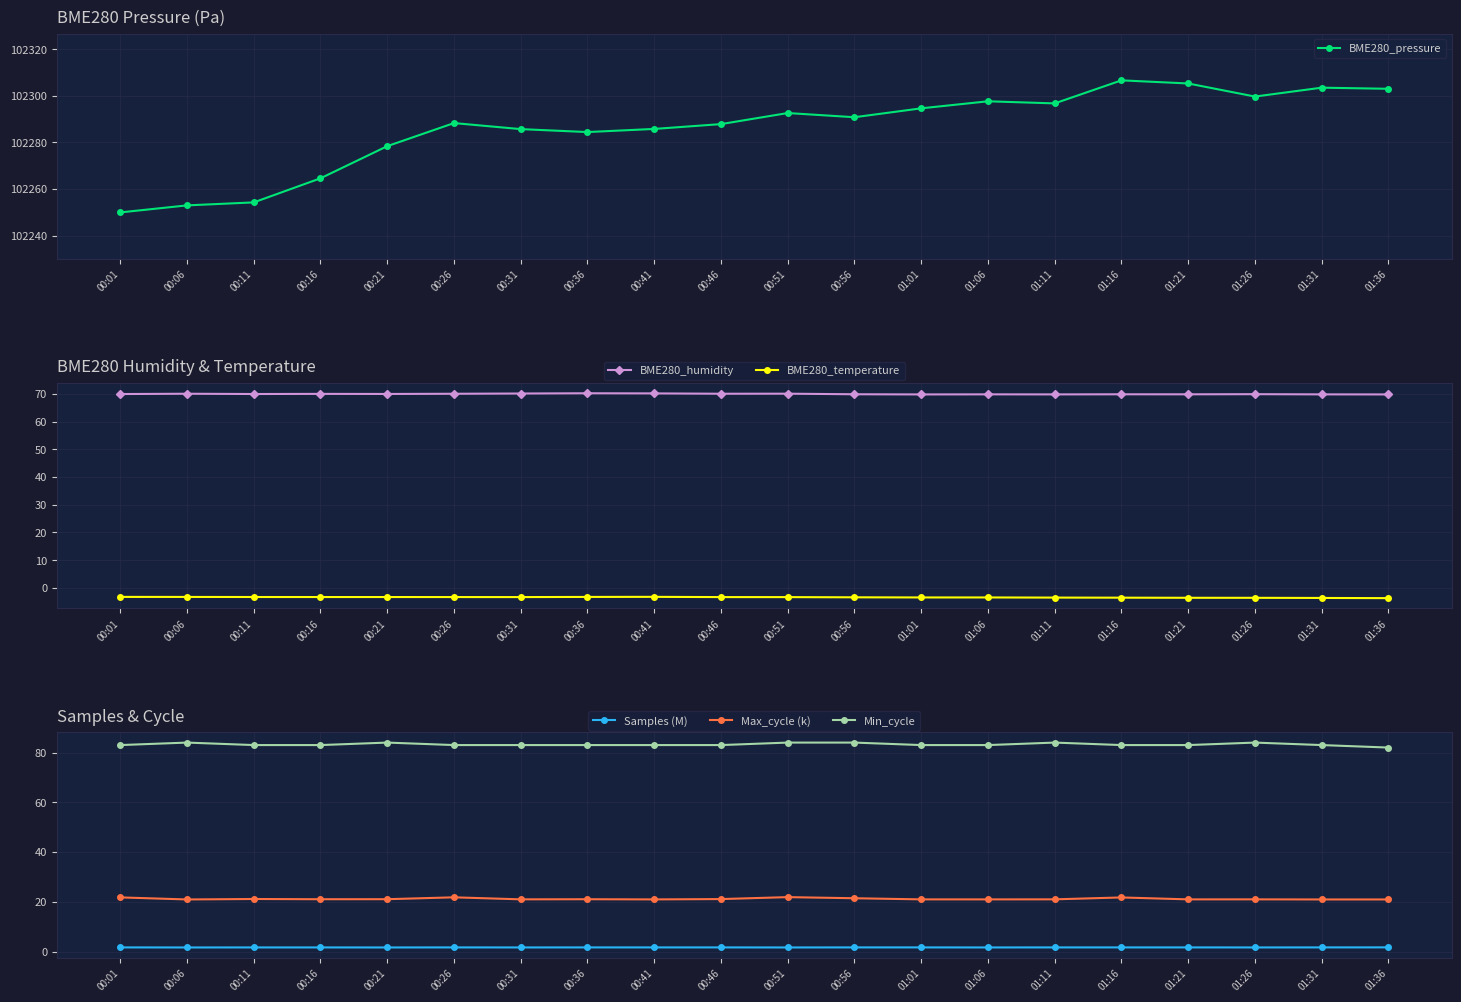

How many data points in Min_cycle are above 83?

6